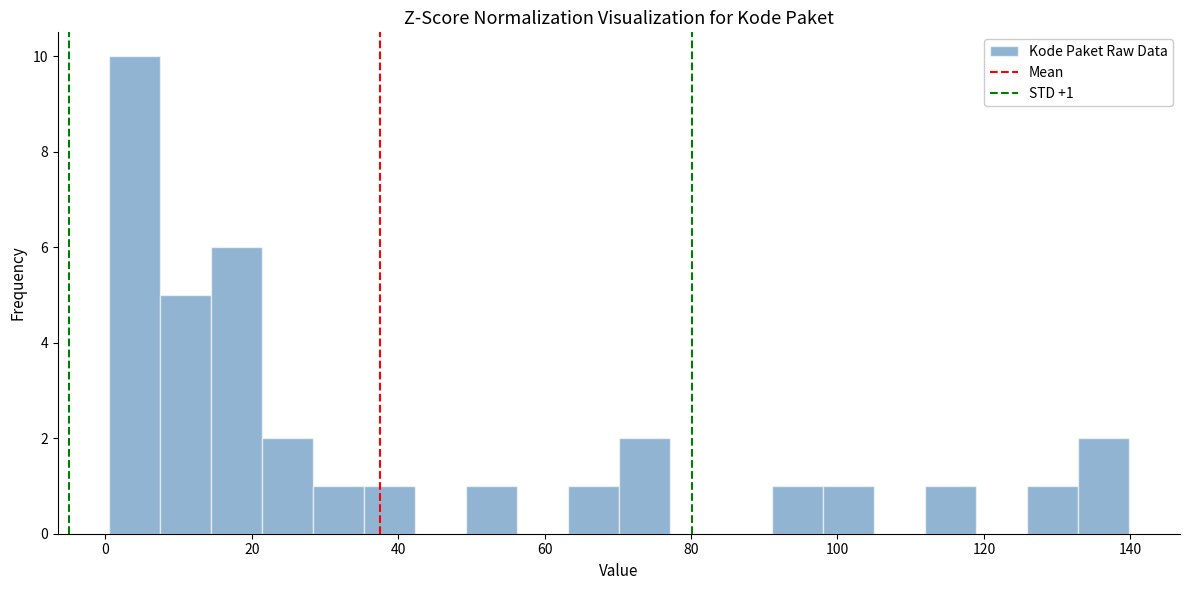

Read against the x-axis, roughly where is the centre of the tallest bar?

4